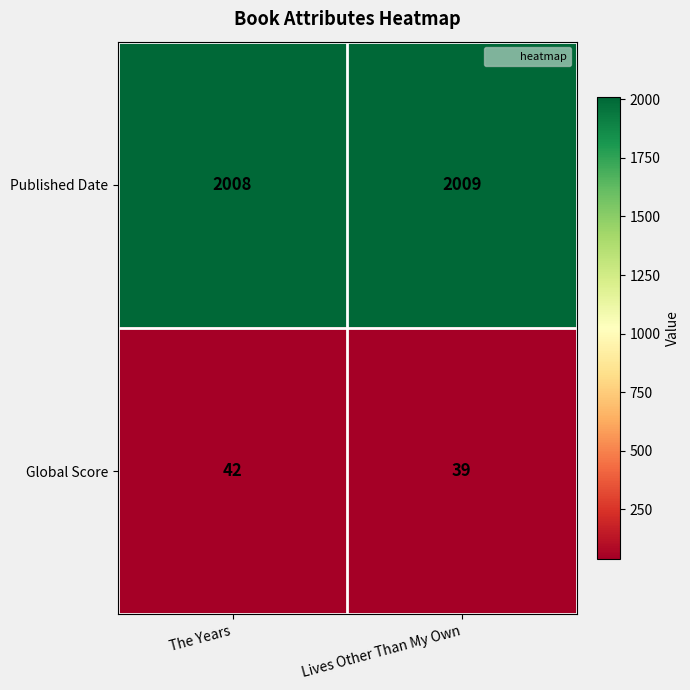

How many data points in Global Score are less than 42?

1